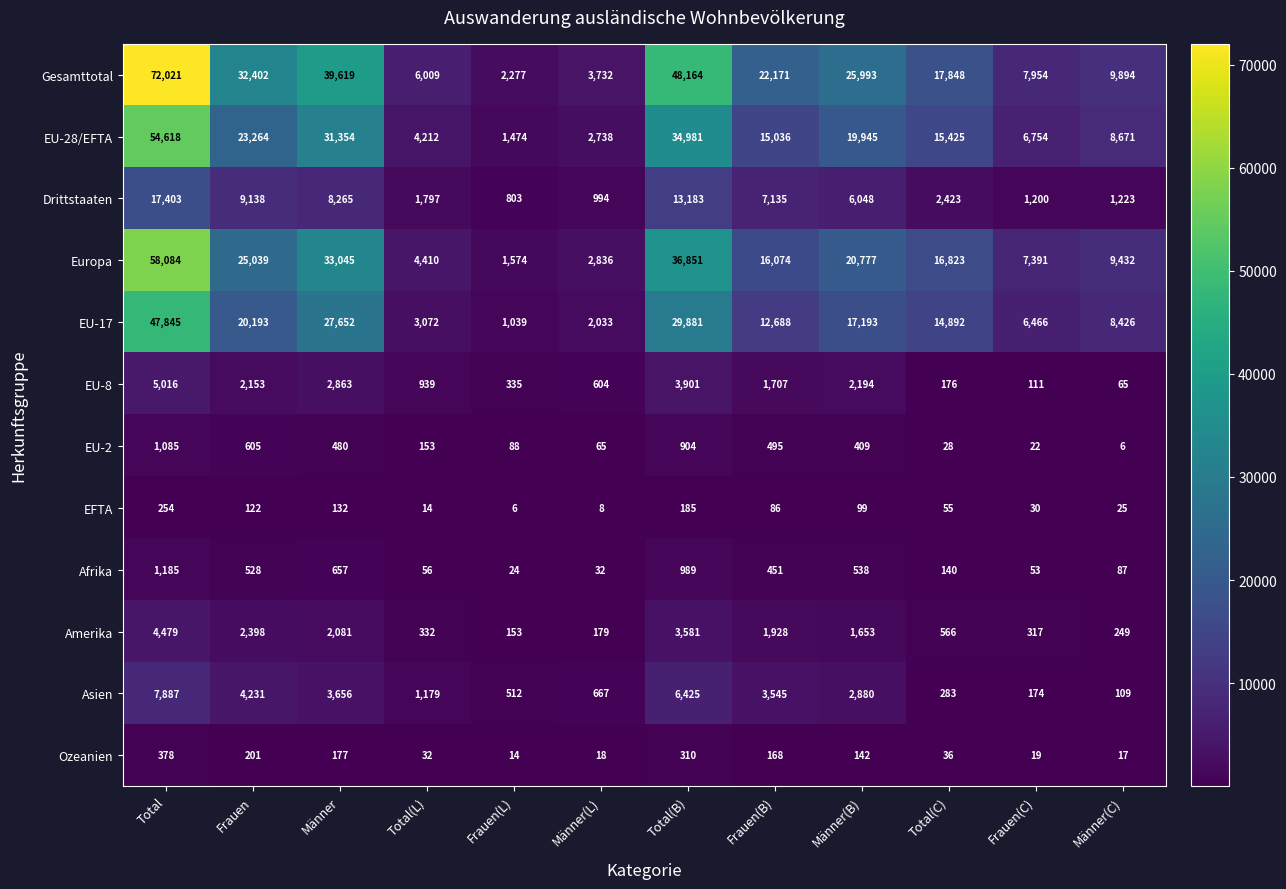

Which series has the largest range (max minus min)?

Gesamttotal